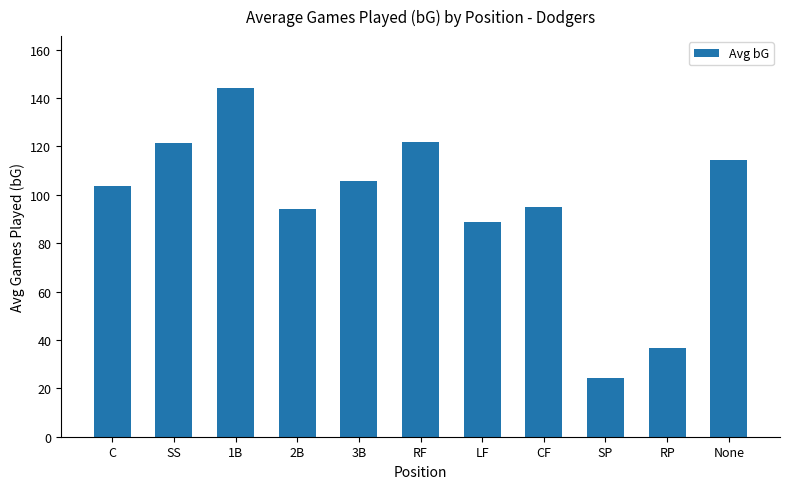

What is the value of the 8th bar from the left?

95.0